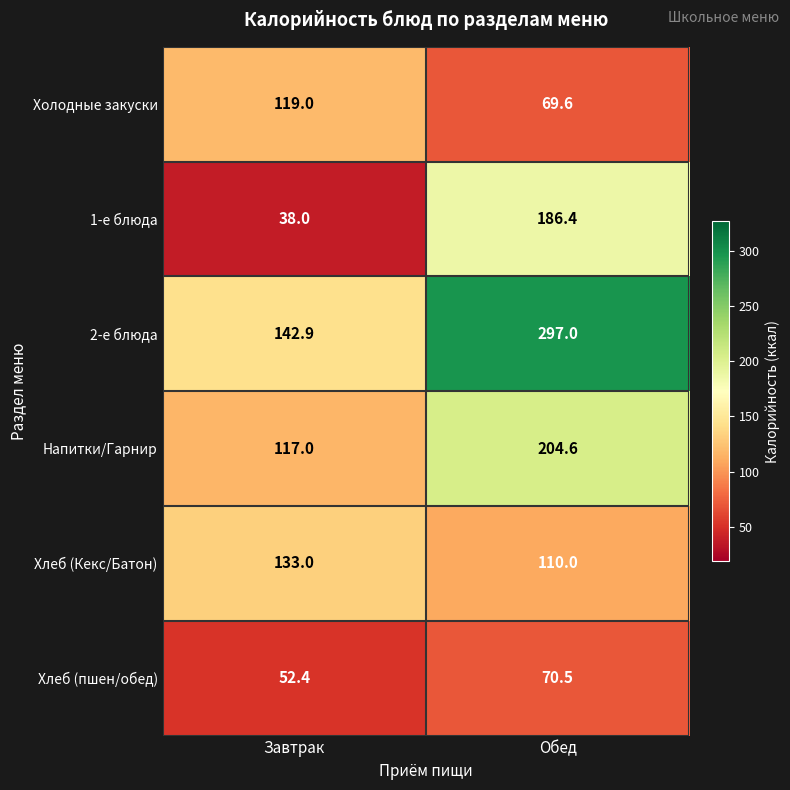

List the series in order of their peak value, highest first.

2-е блюда, Напитки/Гарнир, 1-е блюда, Хлеб (Кекс/Батон), Холодные закуски, Хлеб (пшен/обед)